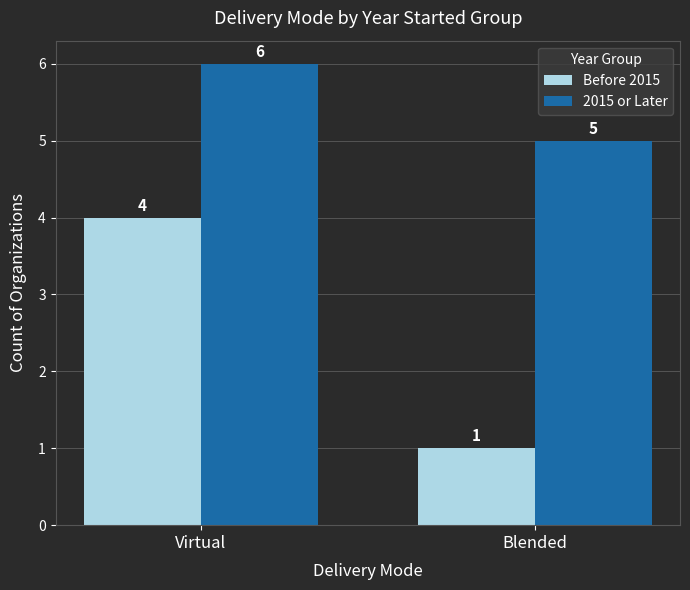

List the labels in order of 2015 or Later value, largest first.

Virtual, Blended